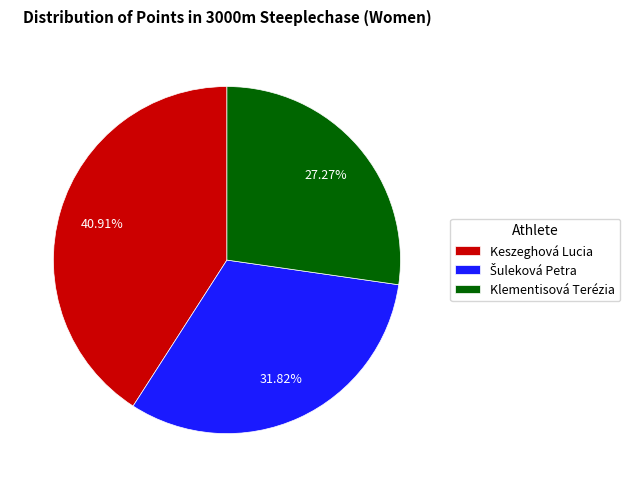

Is the sum of Keszeghová Lucia and Klementisová Terézia greater than half?

Yes